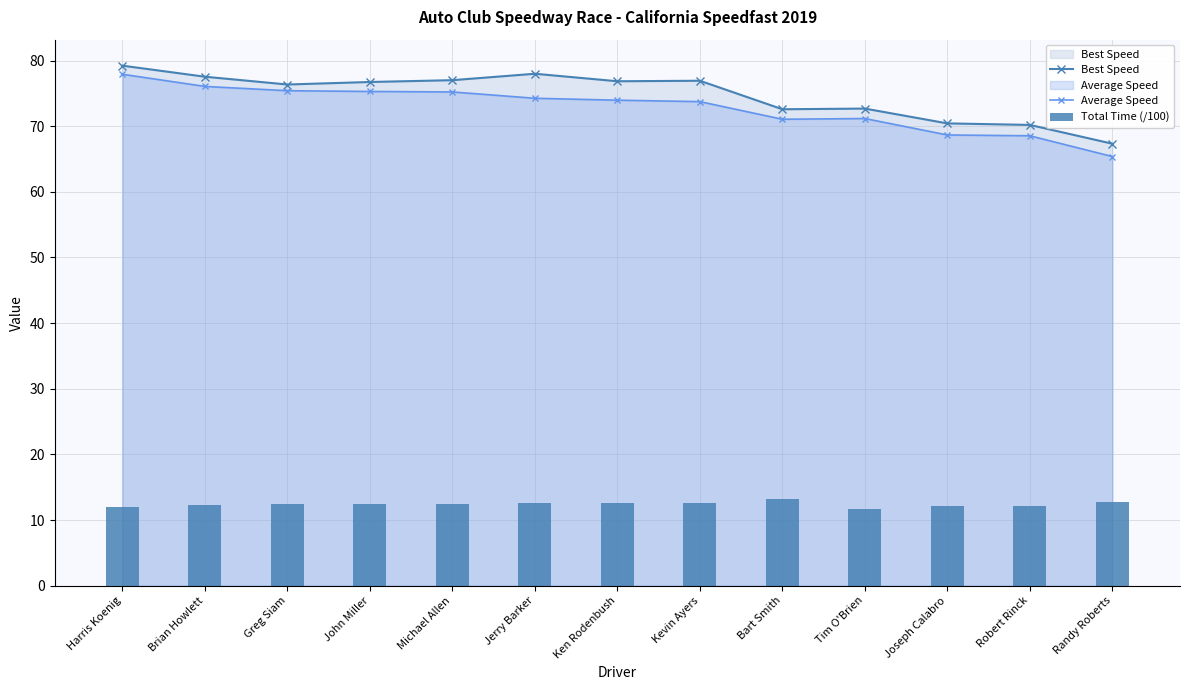

Reading right to left, list all the values displayed in this chart.

Best Speed: 67.3	70.2	70.4	72.7	72.6	76.9	76.8	78.0	77.0	76.7	76.3	77.5	79.2
Average Speed: 65.4	68.5	68.7	71.2	71.1	73.7	74.0	74.2	75.2	75.3	75.4	76.1	77.9
Total Time (/100): 12.7	12.1	12.1	11.7	13.1	12.7	12.6	12.6	12.4	12.4	12.4	12.3	12.0